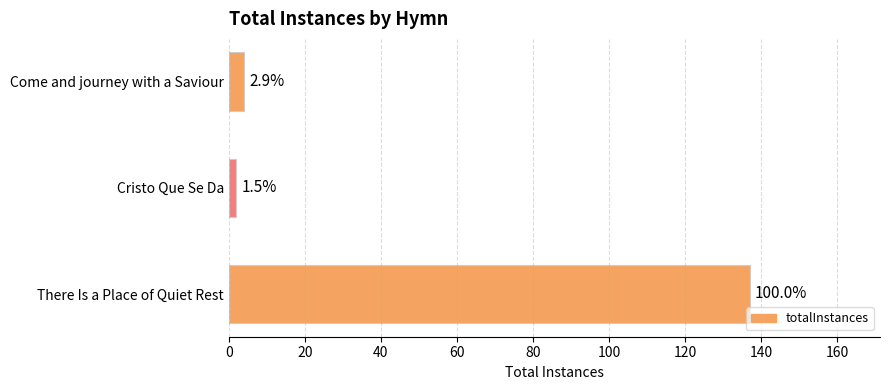

Are the bars horizontal?

Yes